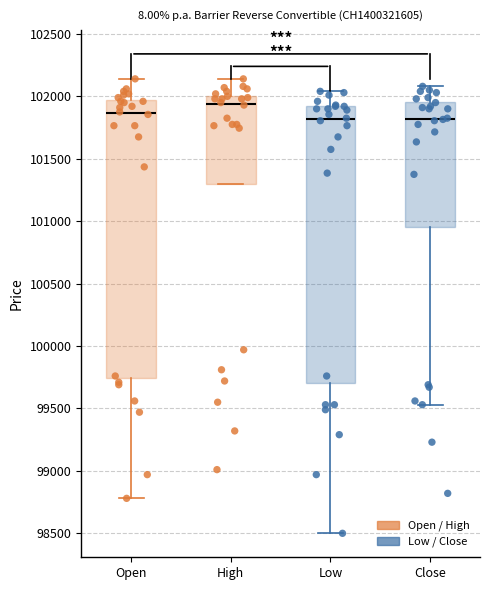

Reading left to right, read every box against the y-axis: the position of its median line, the range the box covers, and the ends of its whiskers. The values are not printed on the chart, so give them approximately, as read against the axis.

Open: median 101850, box 99750 to 101950, whiskers 98800 to 102150
High: median 101950, box 101300 to 102000, whiskers 101300 to 102150
Low: median 101800, box 99700 to 101900, whiskers 98500 to 102050
Close: median 101800, box 100950 to 101950, whiskers 99550 to 102100